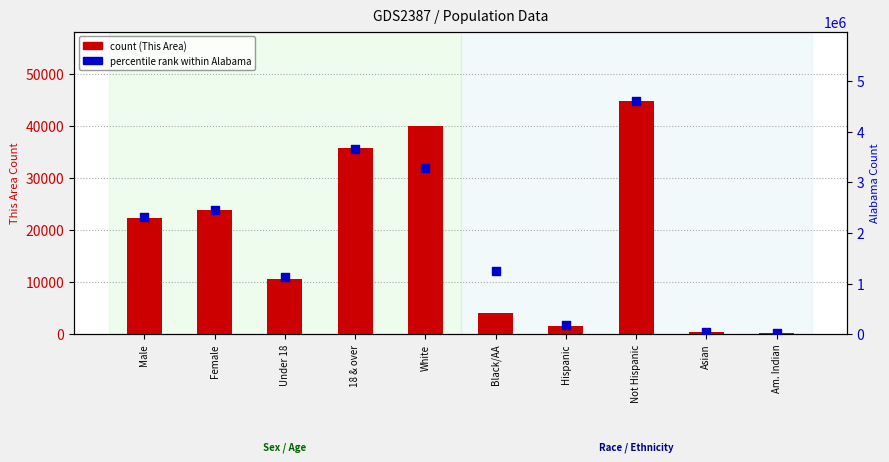

Is the value of Alabama count at Not Hispanic greater than the value of count (This Area) at Am. Indian?

Yes